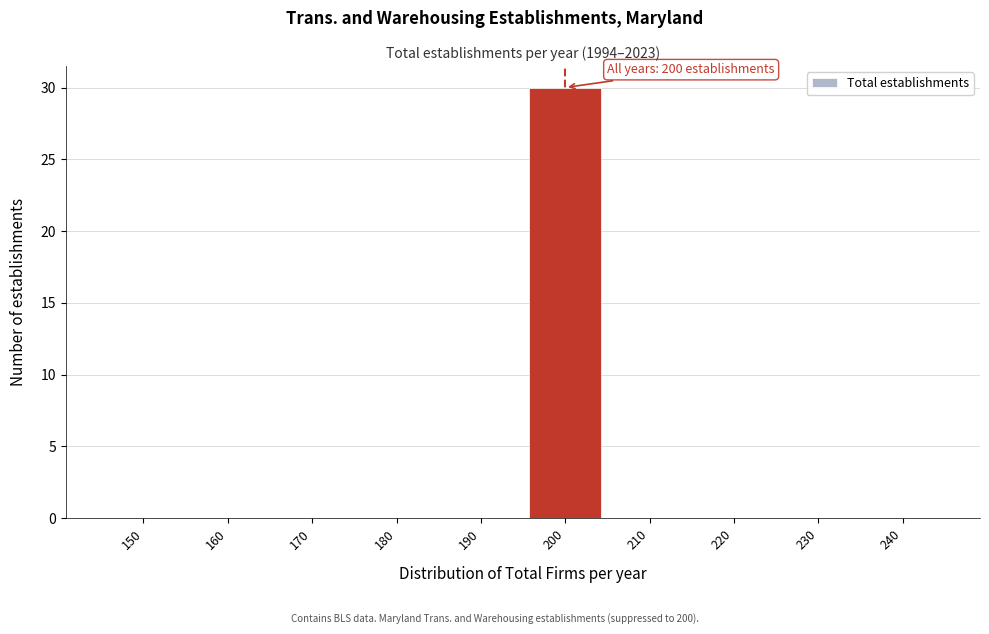

Reading left to right, what are all the values shown in this chart?

150=0	160=0	170=0	180=0	190=0	200=30	210=0	220=0	230=0	240=0